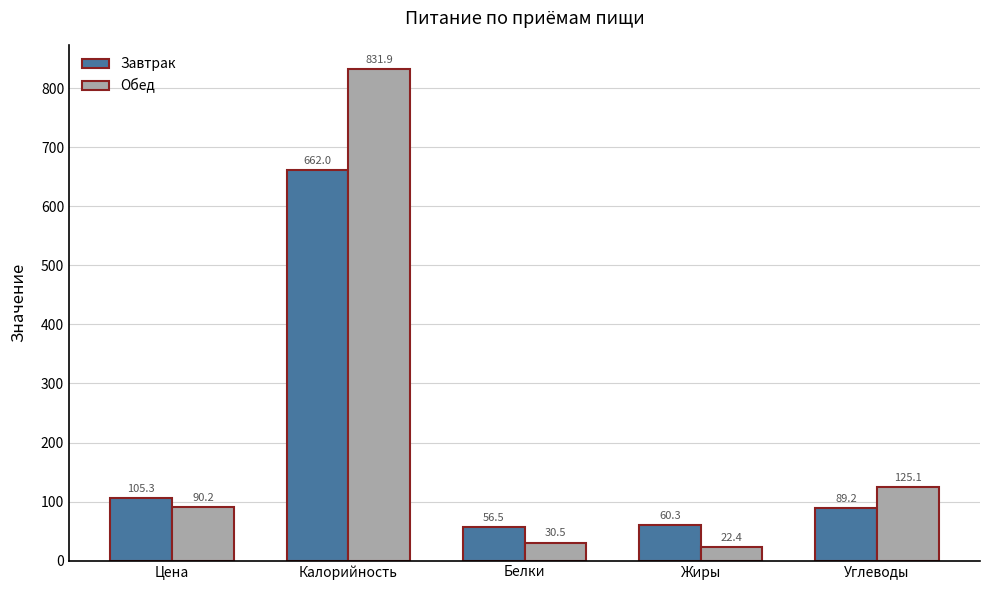

Is the value of Завтрак at Жиры greater than the value of Обед at Цена?

No